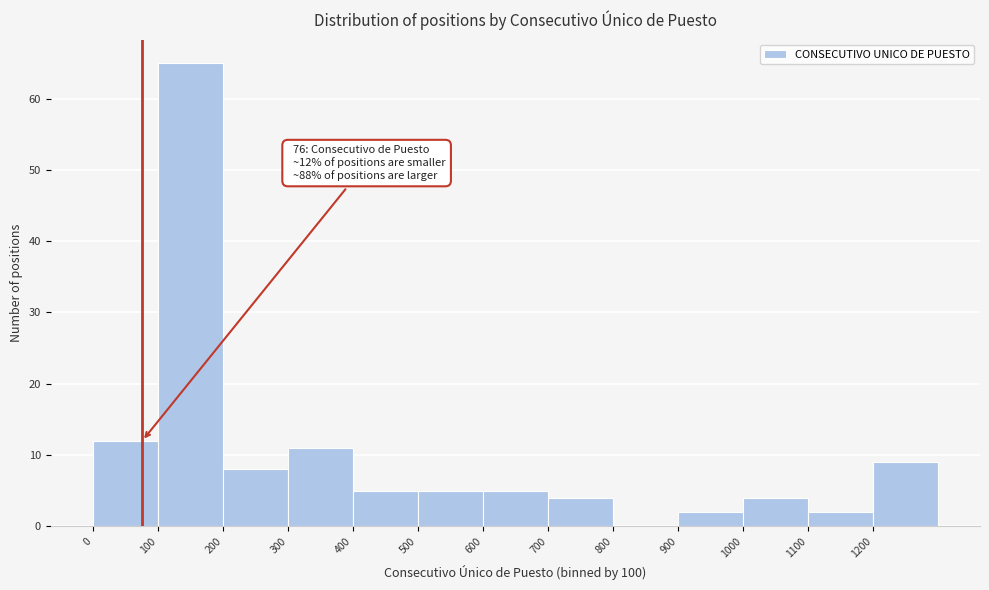

Over which range of the x-axis is the bar tallest?

100 to 200